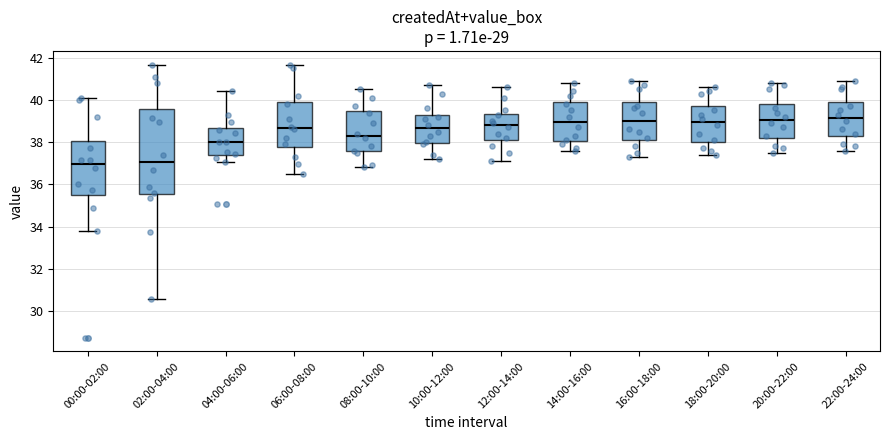

Reading left to right, transcribe this box plot: for each box, give where its median line is, the range the box spans, and where its two whiskers end, as read against the y-axis. The values are not printed on the chart, so give them approximately, as read against the axis.

00:00-02:00: median 37.0, box 35.6 to 38.0, whiskers 33.8 to 40.0
02:00-04:00: median 37.0, box 35.6 to 39.6, whiskers 30.6 to 41.6
04:00-06:00: median 38.0, box 37.4 to 38.6, whiskers 37.0 to 40.4
06:00-08:00: median 38.6, box 37.8 to 40.0, whiskers 36.6 to 41.6
08:00-10:00: median 38.4, box 37.6 to 39.4, whiskers 36.8 to 40.6
10:00-12:00: median 38.6, box 38.0 to 39.4, whiskers 37.2 to 40.8
12:00-14:00: median 38.8, box 38.2 to 39.4, whiskers 37.2 to 40.6
14:00-16:00: median 39.0, box 38.0 to 40.0, whiskers 37.6 to 40.8
16:00-18:00: median 39.0, box 38.2 to 40.0, whiskers 37.4 to 41.0
18:00-20:00: median 39.0, box 38.0 to 39.8, whiskers 37.4 to 40.6
20:00-22:00: median 39.0, box 38.2 to 39.8, whiskers 37.6 to 40.8
22:00-24:00: median 39.2, box 38.2 to 40.0, whiskers 37.6 to 41.0